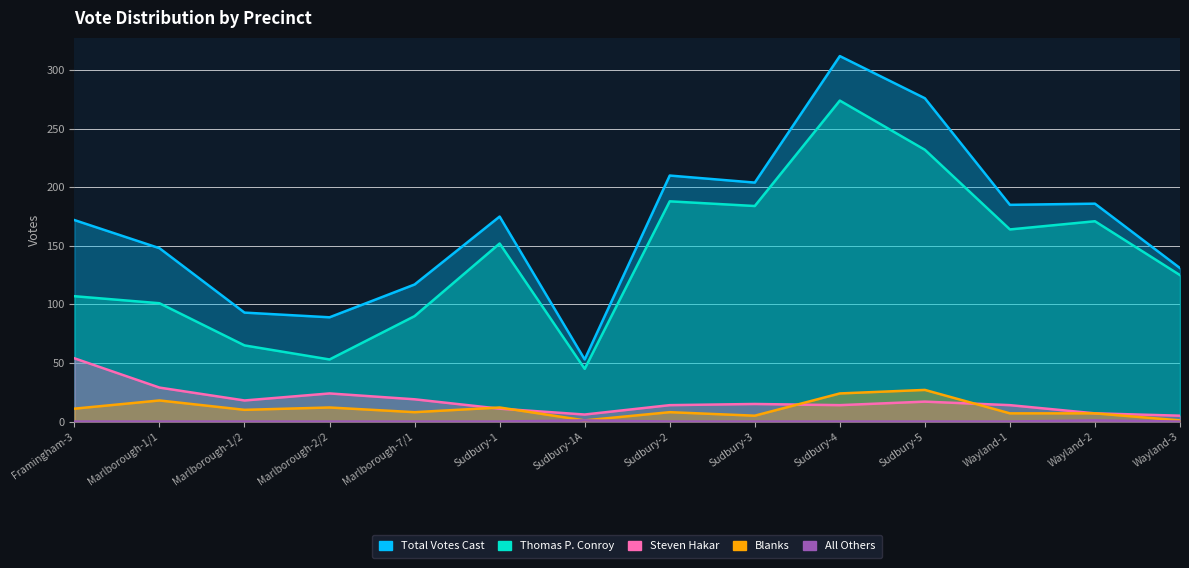

Between Sudbury-1A and Sudbury-3, which series saw the biggest shift?

Total Votes Cast